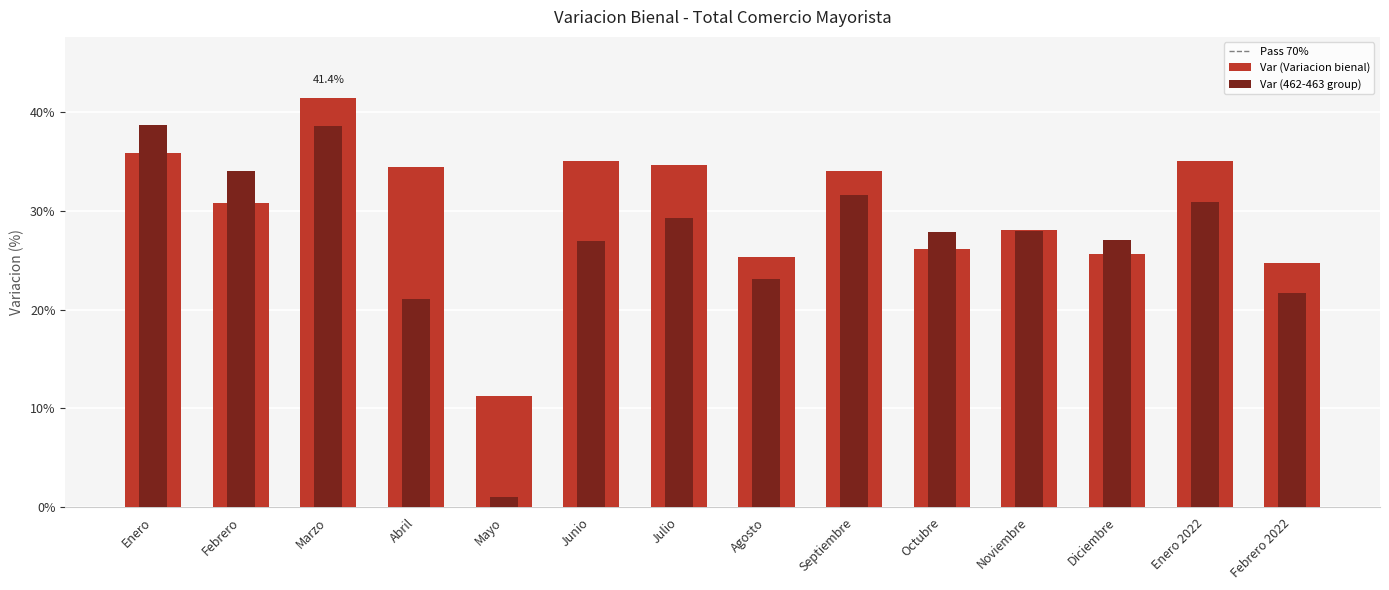

Reading left to right, extract all data points from this chart.

Var (Variacion bienal): Enero=35.9	Febrero=30.9	Marzo=41.4	Abril=34.4	Mayo=11.2	Junio=35.1	Julio=34.7	Agosto=25.3	Septiembre=34.1	Octubre=26.2	Noviembre=28.1	Diciembre=25.7	Enero 2022=35.1	Febrero 2022=24.8
Var (462-463 group): Enero=38.7	Febrero=34.1	Marzo=38.6	Abril=21.1	Mayo=1.0	Junio=27.0	Julio=29.3	Agosto=23.2	Septiembre=31.7	Octubre=27.9	Noviembre=28.0	Diciembre=27.1	Enero 2022=30.9	Febrero 2022=21.7